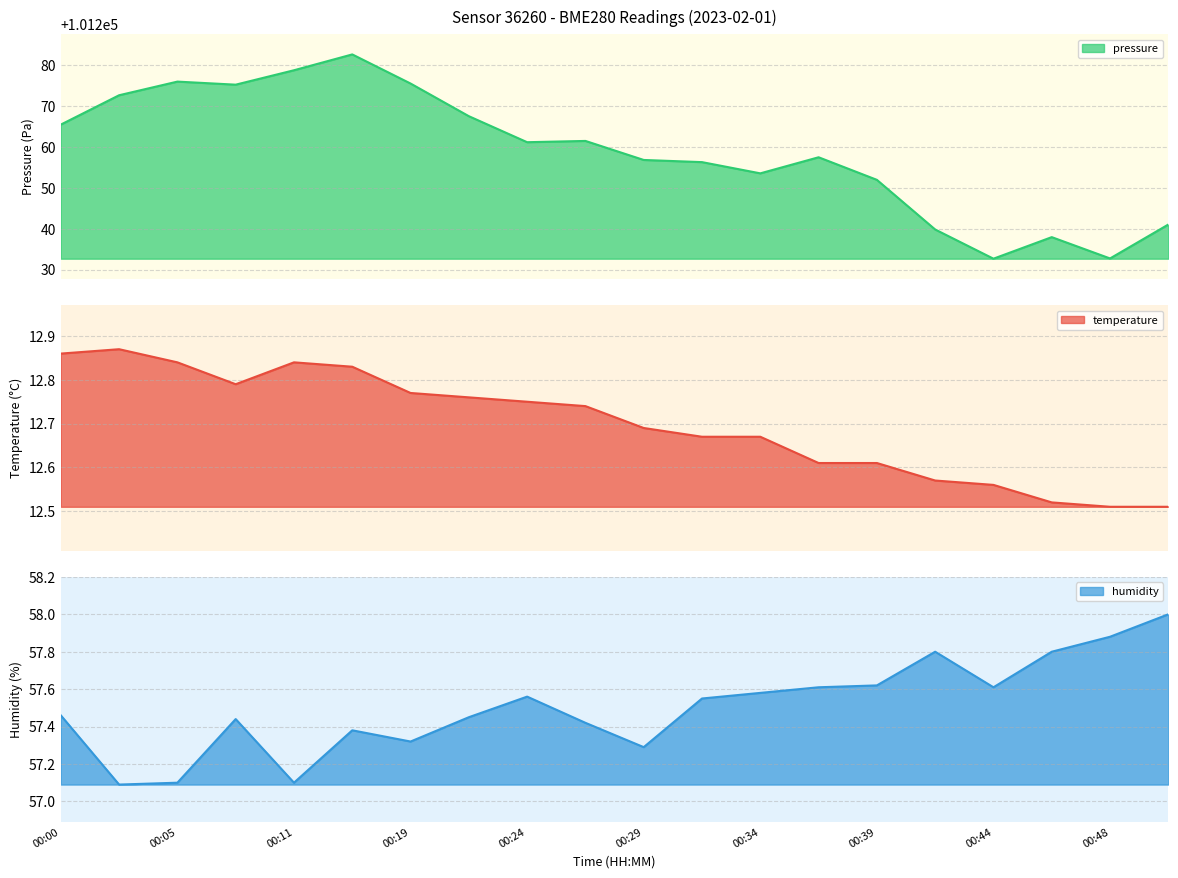

Reading left to right, transcribe all the data shown in this chart.

temperature: 12.9	12.9	12.8	12.8	12.8	12.8	12.8	12.8	12.8	12.7	12.7	12.7	12.7	12.6	12.6	12.6	12.6	12.5	12.5	12.5
humidity: 57.5	57.1	57.1	57.4	57.1	57.4	57.3	57.5	57.6	57.4	57.3	57.5	57.6	57.6	57.6	57.8	57.6	57.8	57.9	58.0
pressure_norm: 101265.5	101272.7	101276.0	101275.3	101278.8	101282.7	101275.6	101267.6	101261.2	101261.5	101256.8	101256.3	101253.6	101257.5	101252.0	101239.8	101232.7	101237.9	101232.7	101241.0